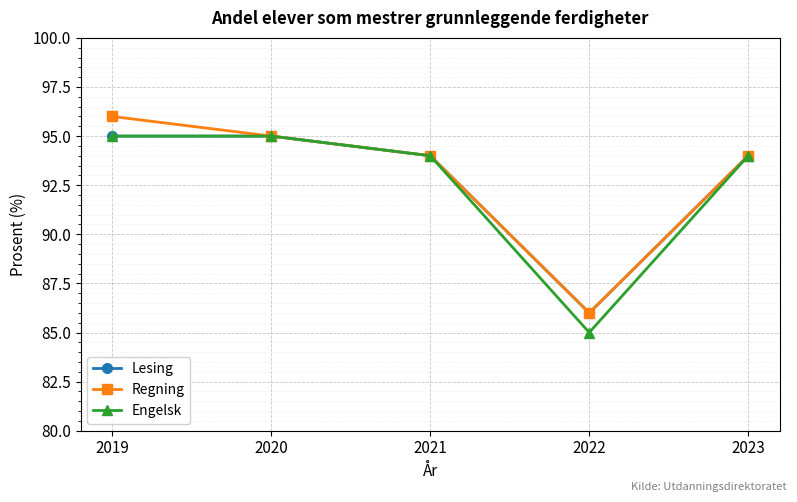

Which series has the largest total across all categories?

Regning